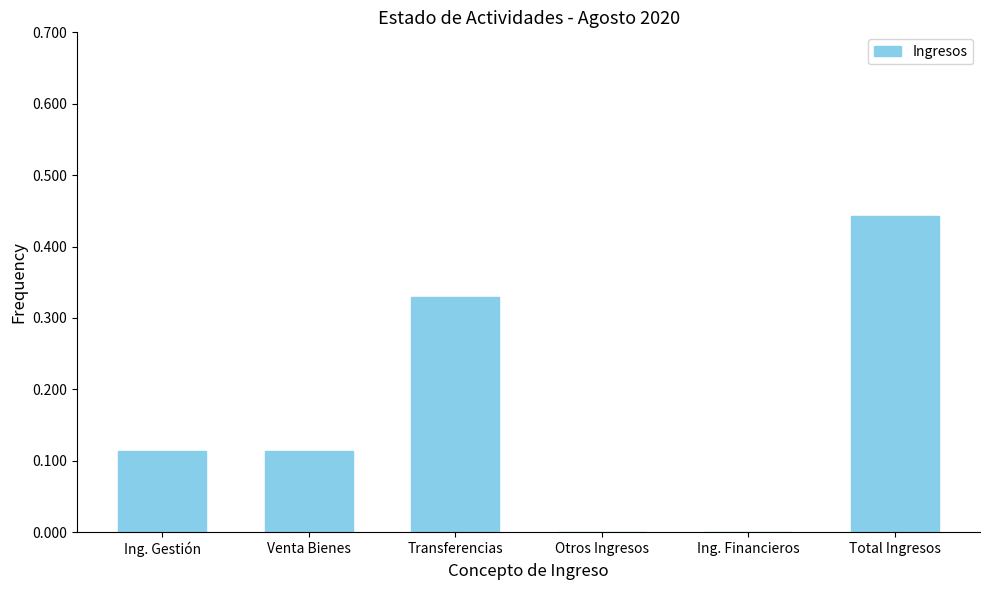

What is the sum of all values?

1.0